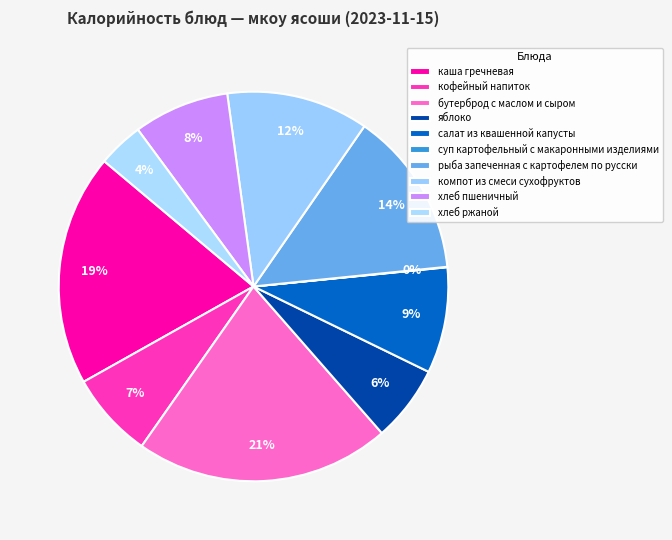

To the nearest percent, what is the difference between the largest and smallest slice percentages?

21%